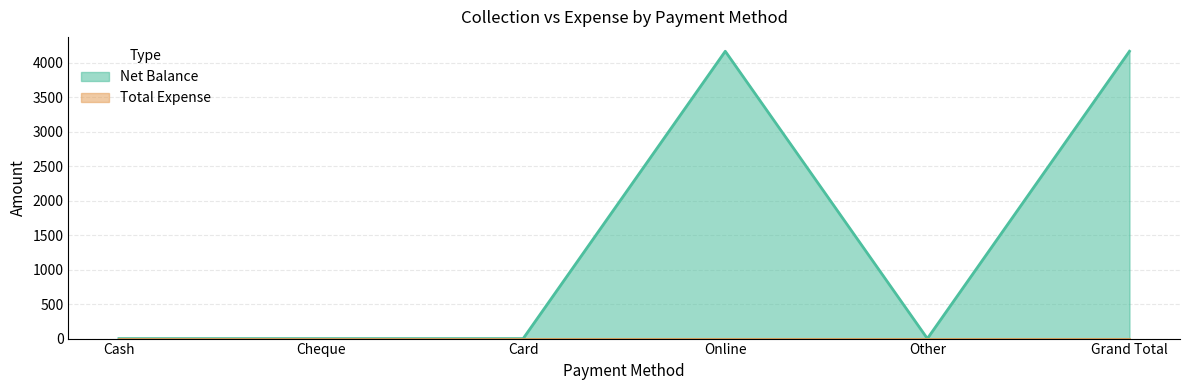

At which category does the chart reach its peak across all series?

Online